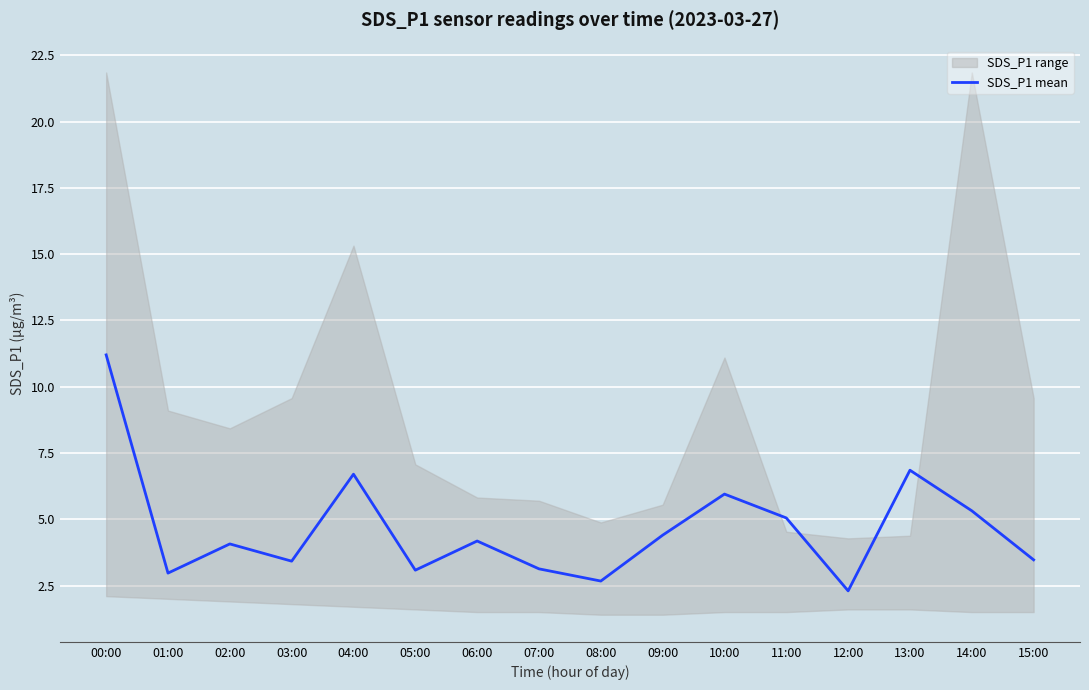

True or false: the data shows 4.2 at 06:00.

True